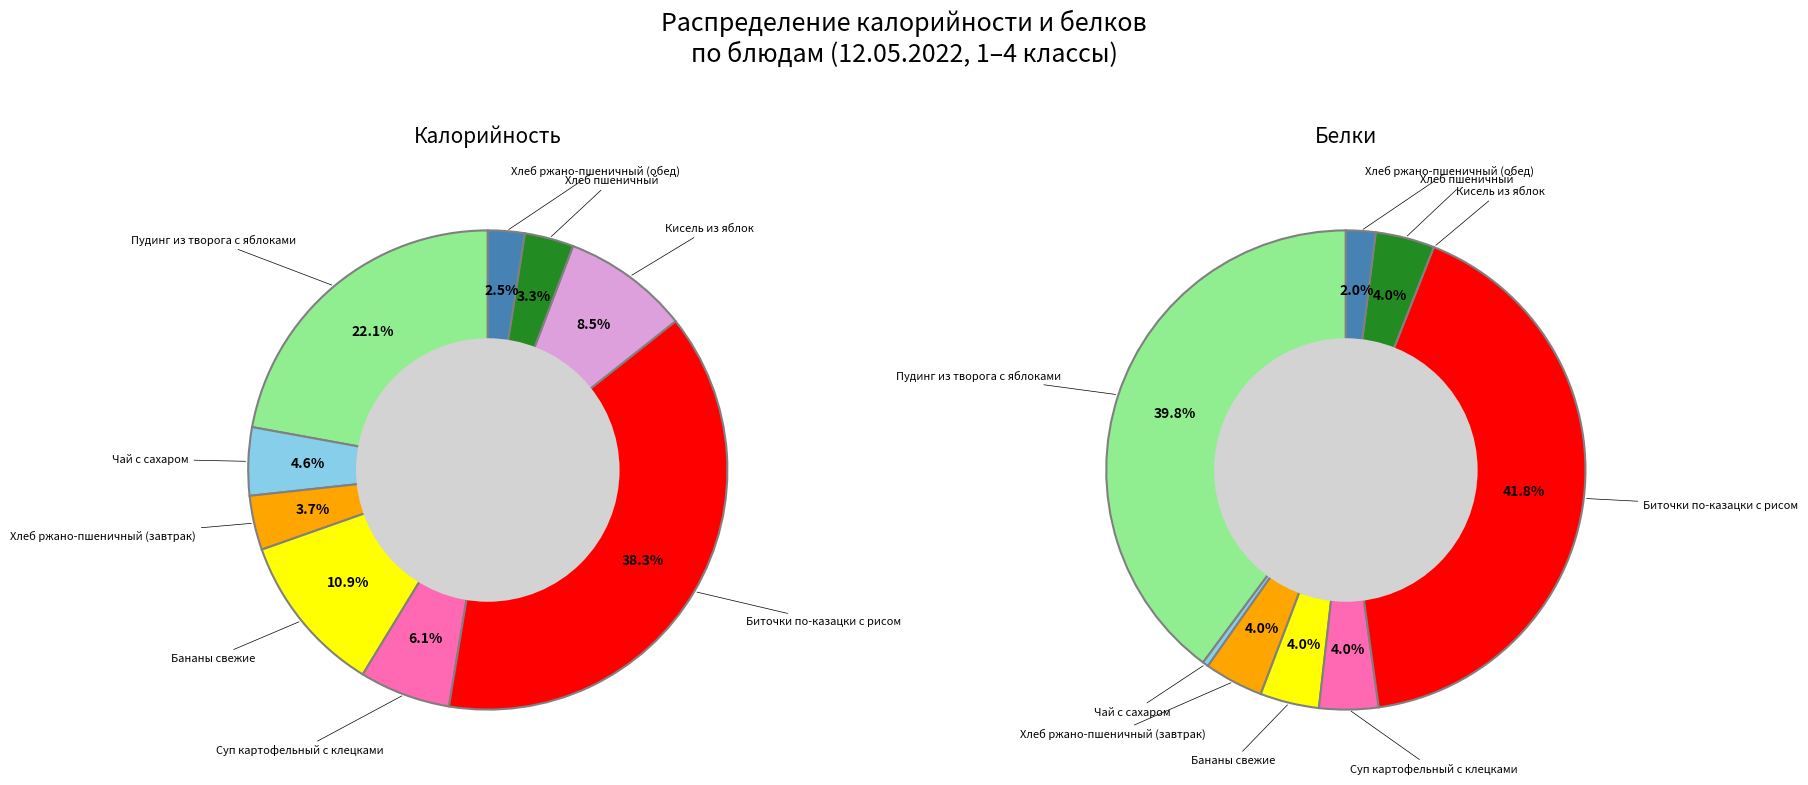

True or false: Хлеб ржано-пшеничный (завтрак) accounts for 4% of the total.

True